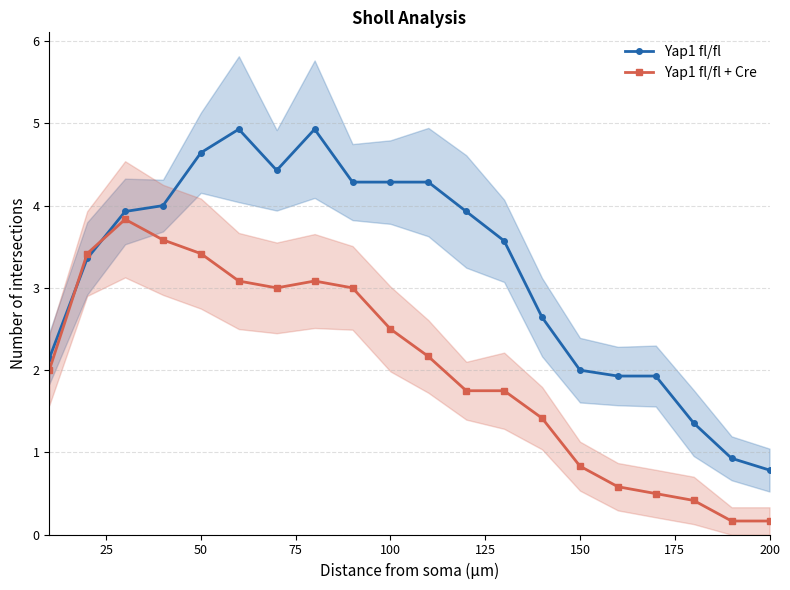

Reading left to right, what are all the values shown in this chart?

Yap1 fl/fl: 2.1	3.4	3.9	4.0	4.6	4.9	4.4	4.9	4.3	4.3	4.3	3.9	3.6	2.6	2.0	1.9	1.9	1.4	0.9	0.8
Yap1 fl/fl + Cre: 2.0	3.4	3.8	3.6	3.4	3.1	3.0	3.1	3.0	2.5	2.2	1.8	1.8	1.4	0.8	0.6	0.5	0.4	0.2	0.2